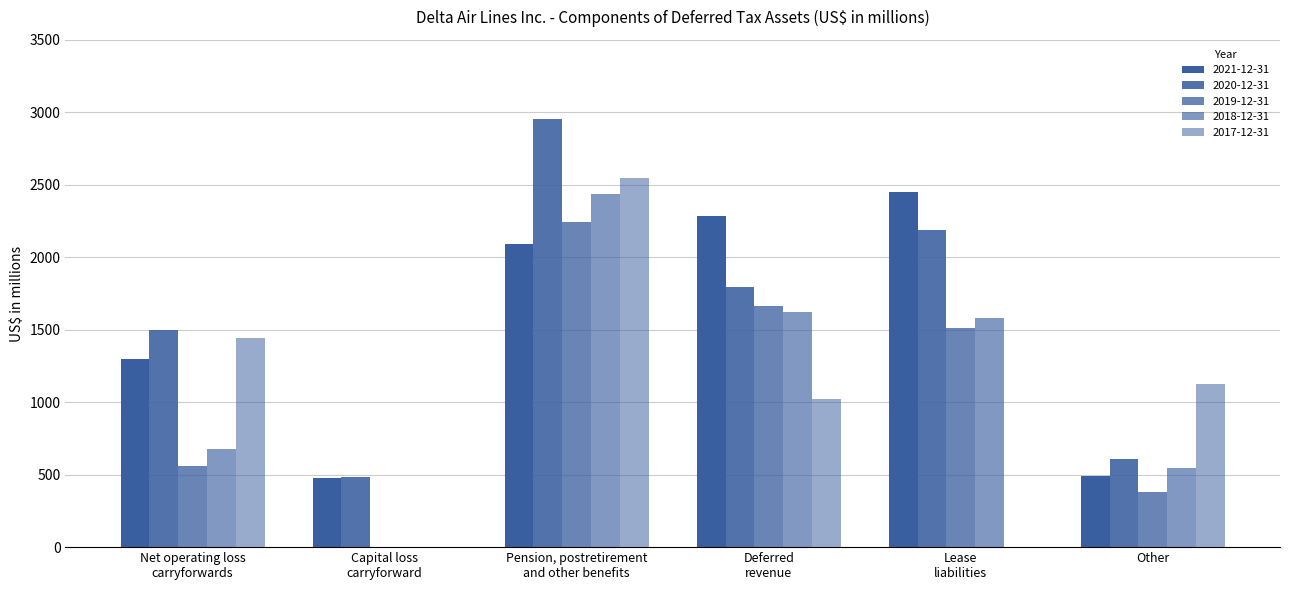

What is the label of the 5th bar from the left?

Lease
liabilities